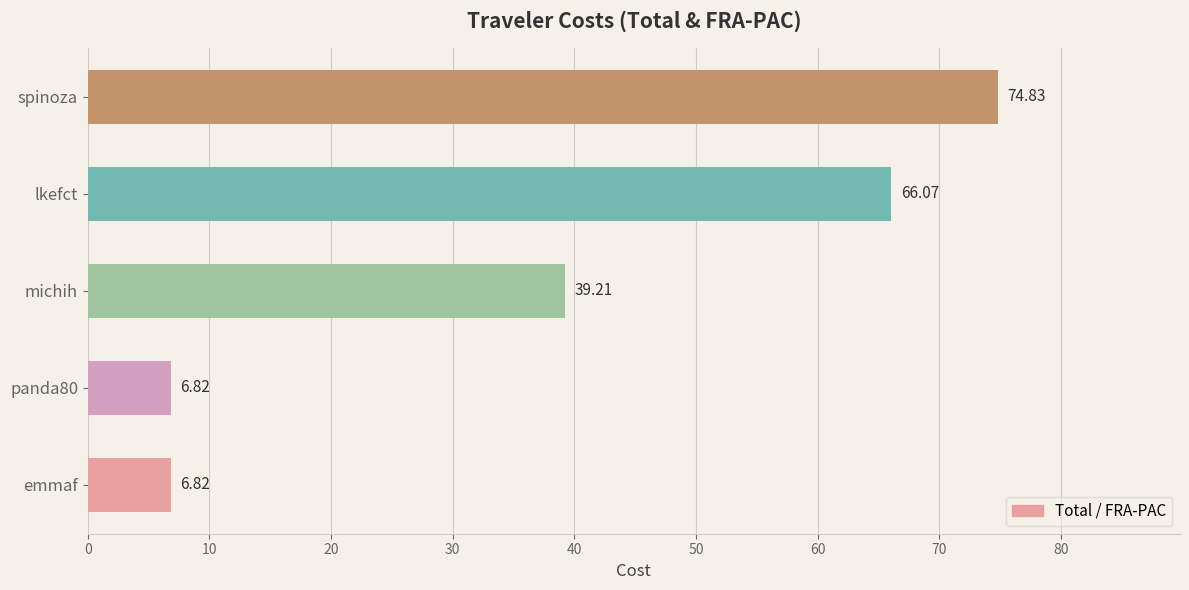

What is the average value?

38.8